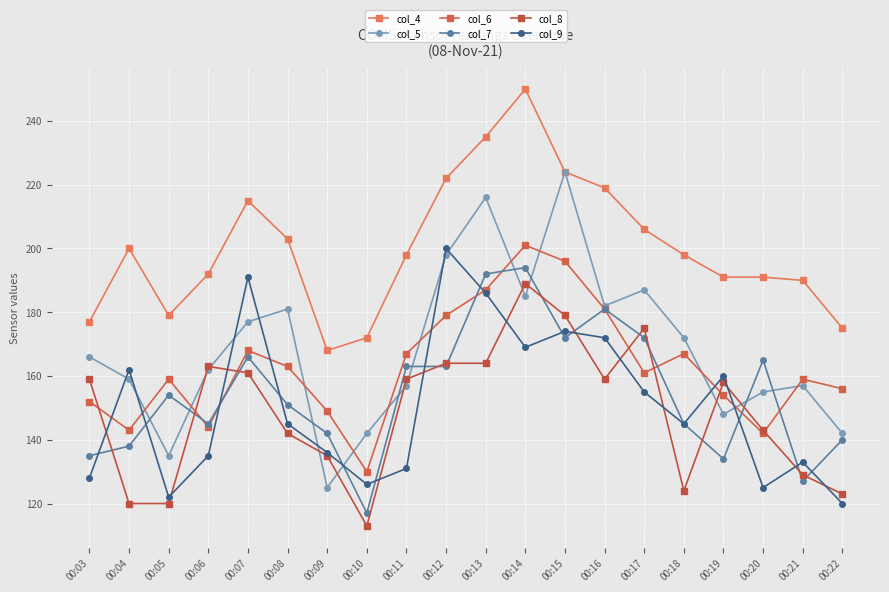

What is the difference between the highest and lowest values at 00:12?

59